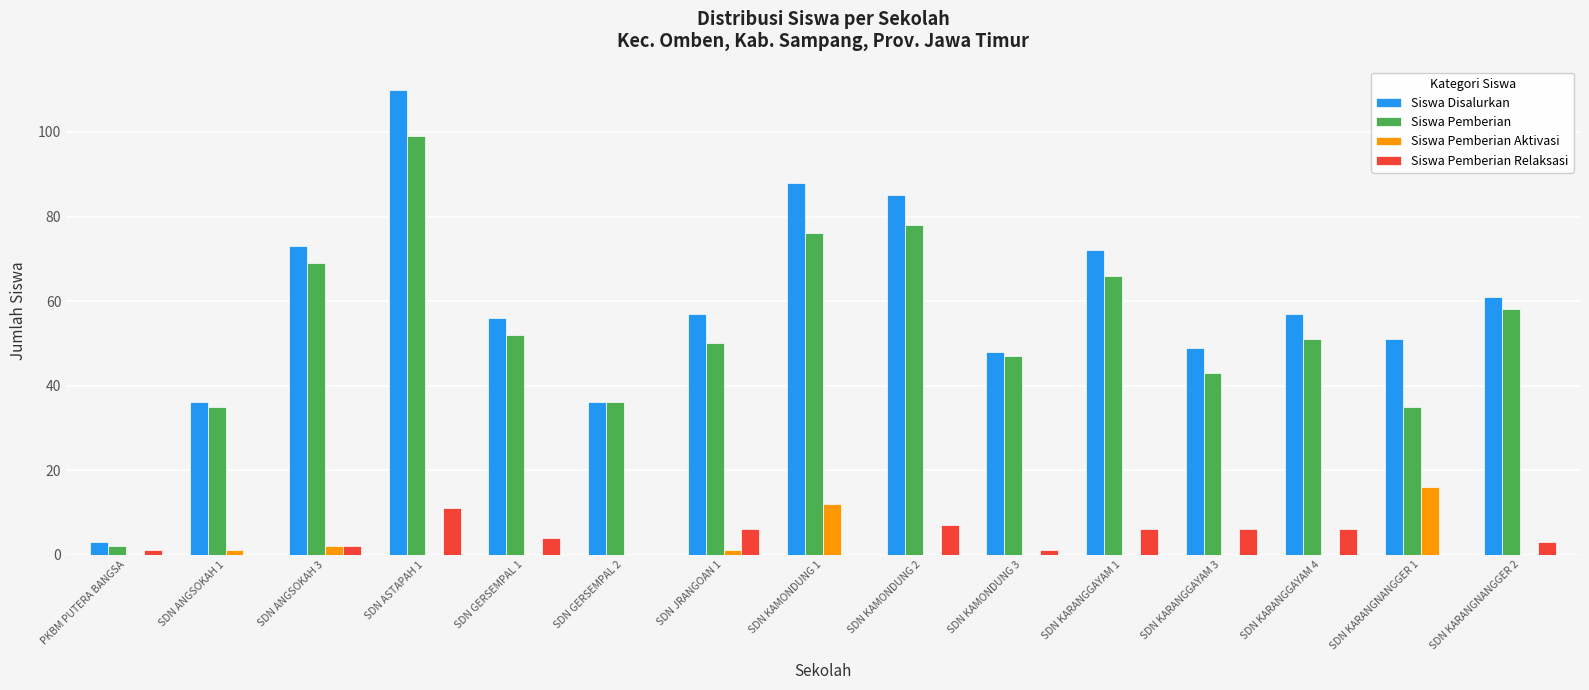

Which series changed the most between SDN KAMONDUNG 3 and SDN KARANGNANGGER 2?

Siswa Disalurkan